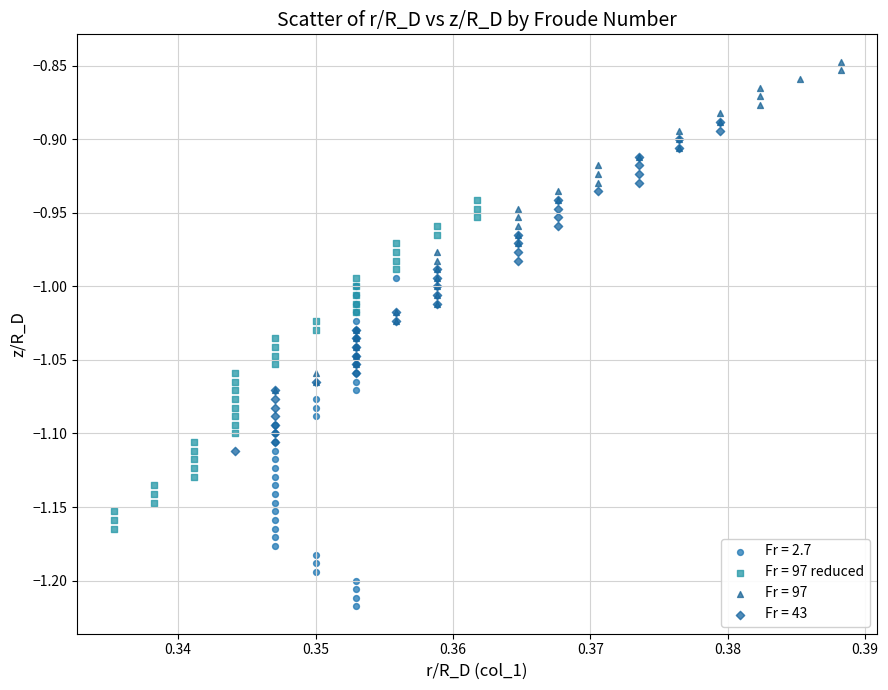

Which series has the widest spread of Y values?

Fr = 2.7